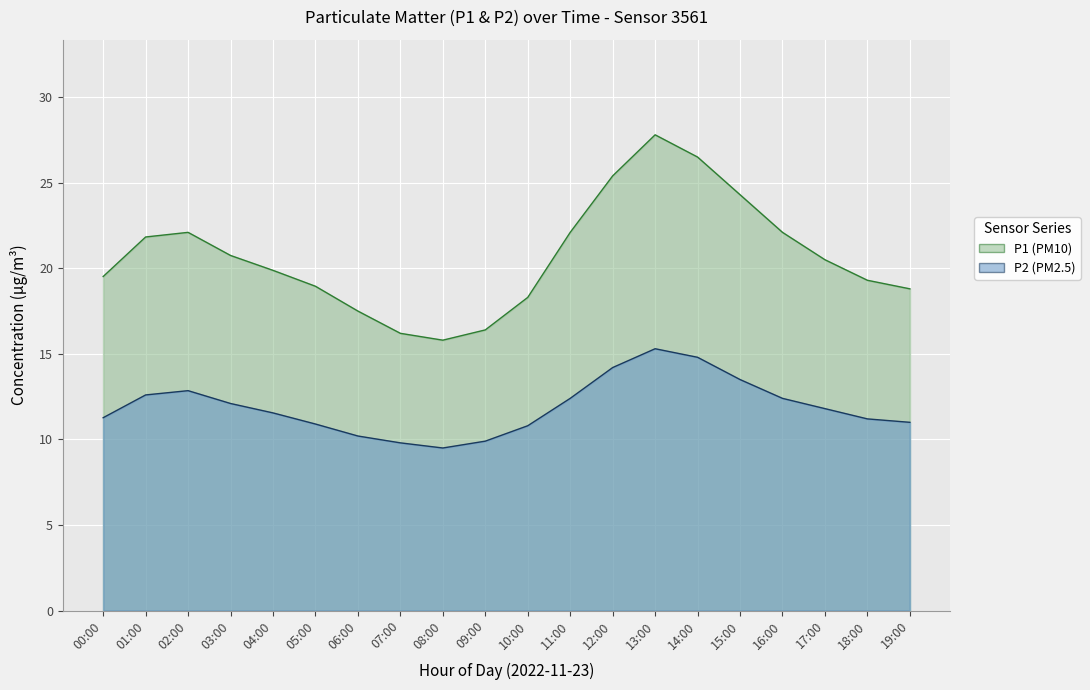

Read the P1 value at 09:00.

16.4